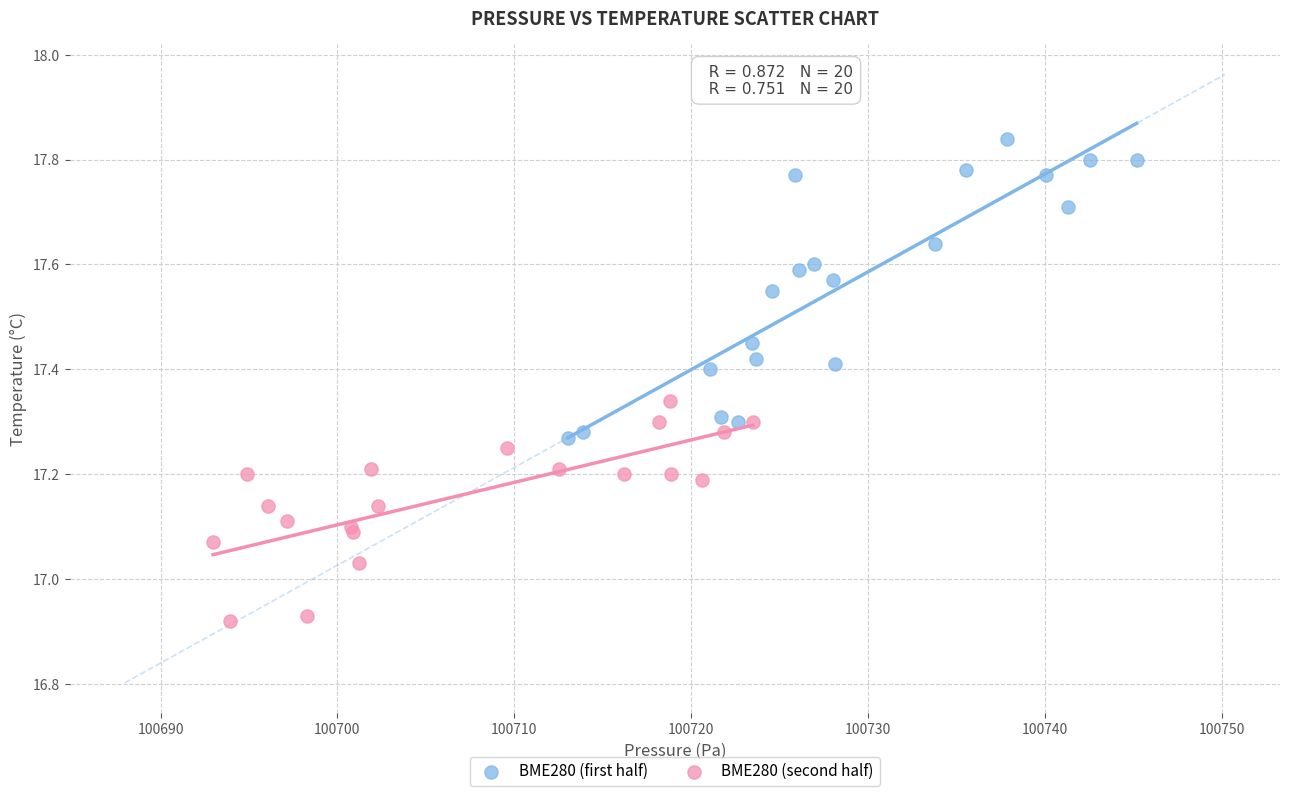

Which series reaches the maximum Y coordinate?

BME280 (first half)